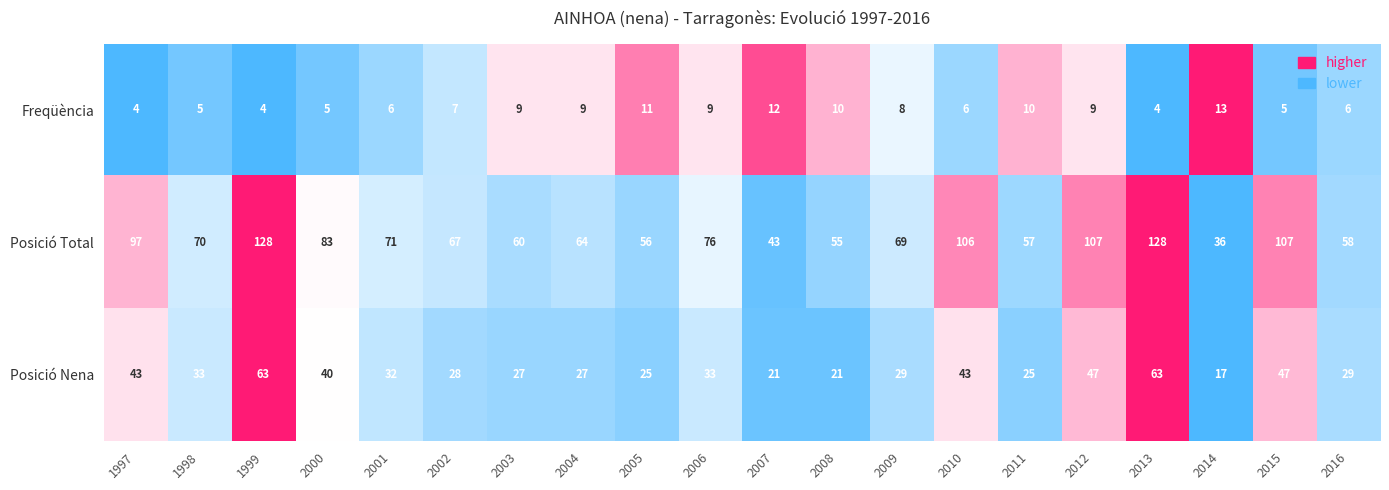

What is the minimum value shown in the chart?

4